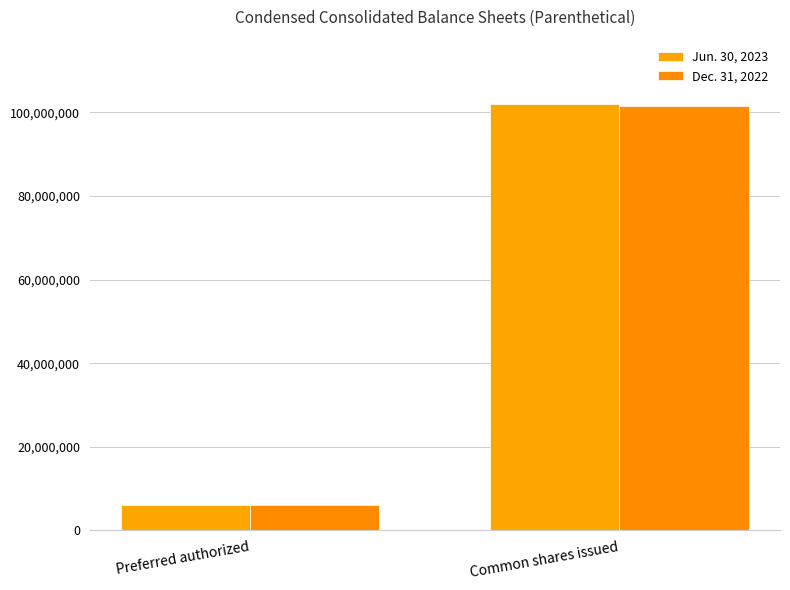

How many bars are there in total?

4